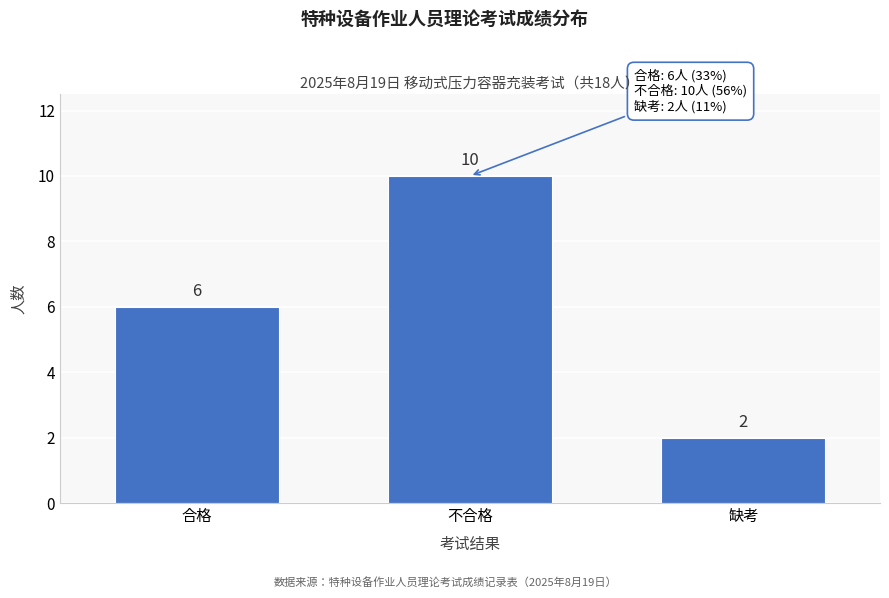

Reading right to left, extract all data points from this chart.

2	10	6